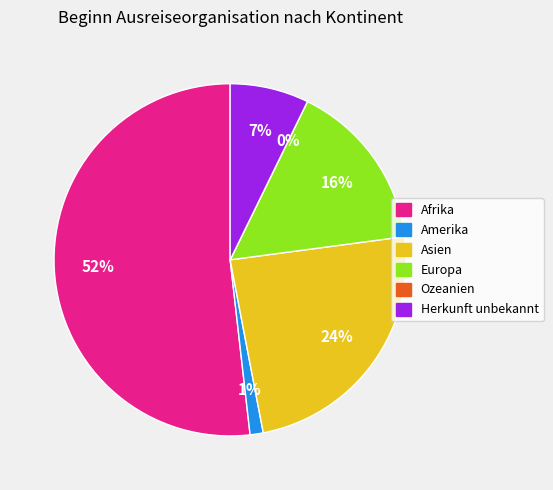

Is it true that Europa is 16% of the pie?

True